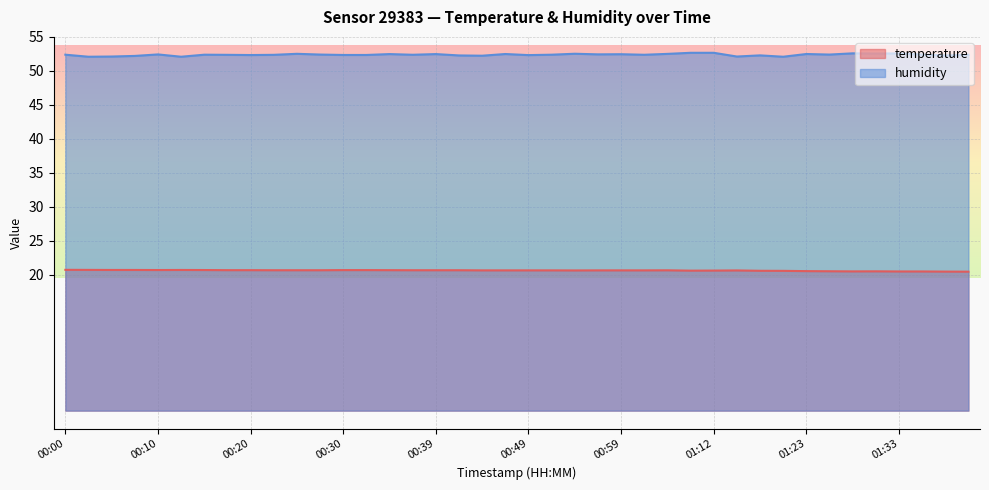

True or false: humidity and temperature cross at least once.

False